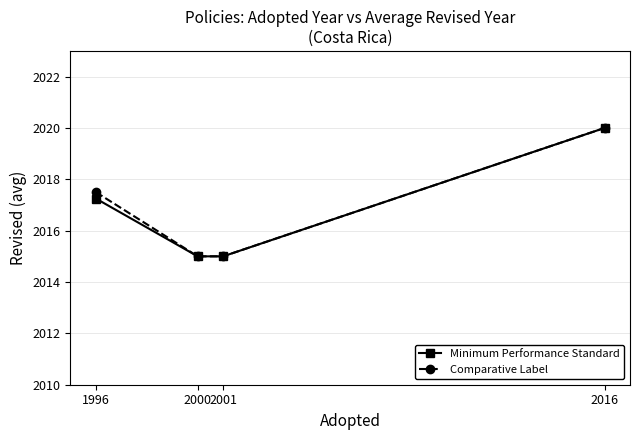

At which category is the sum across all series the highest?

2016